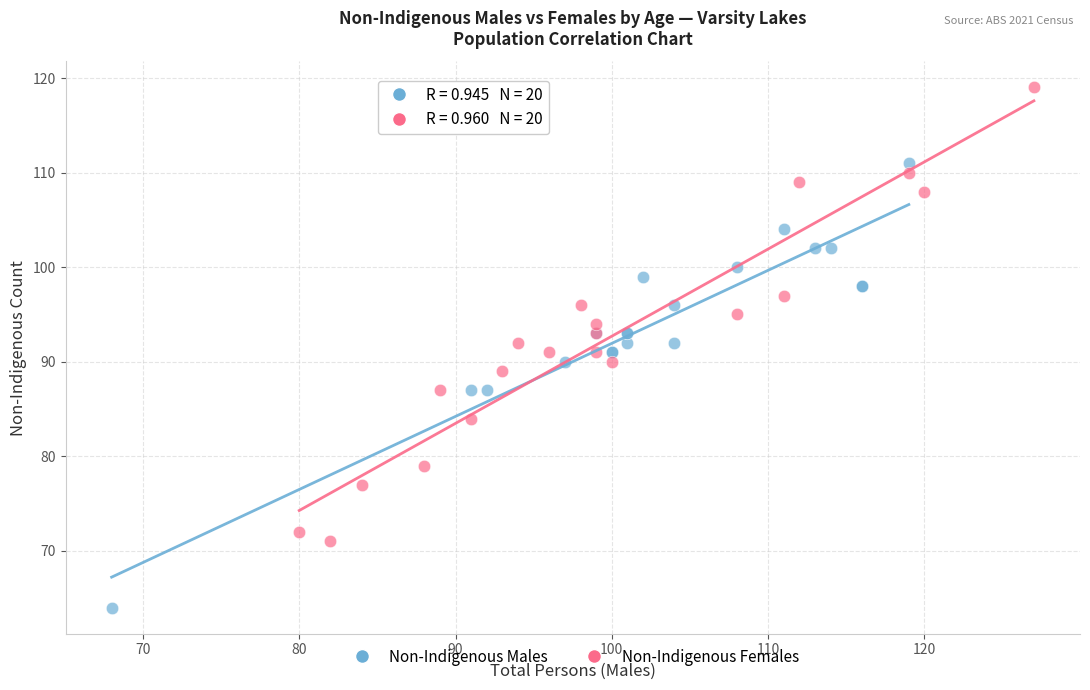

Which series has the widest spread of Y values?

Non-Indigenous Females